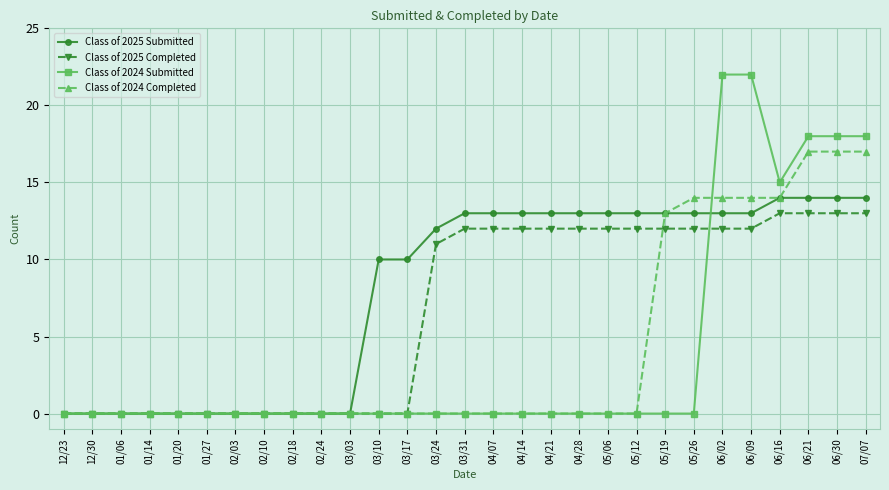

Which series changed the most between 02/10 and 06/09?

Class of 2024 Submitted